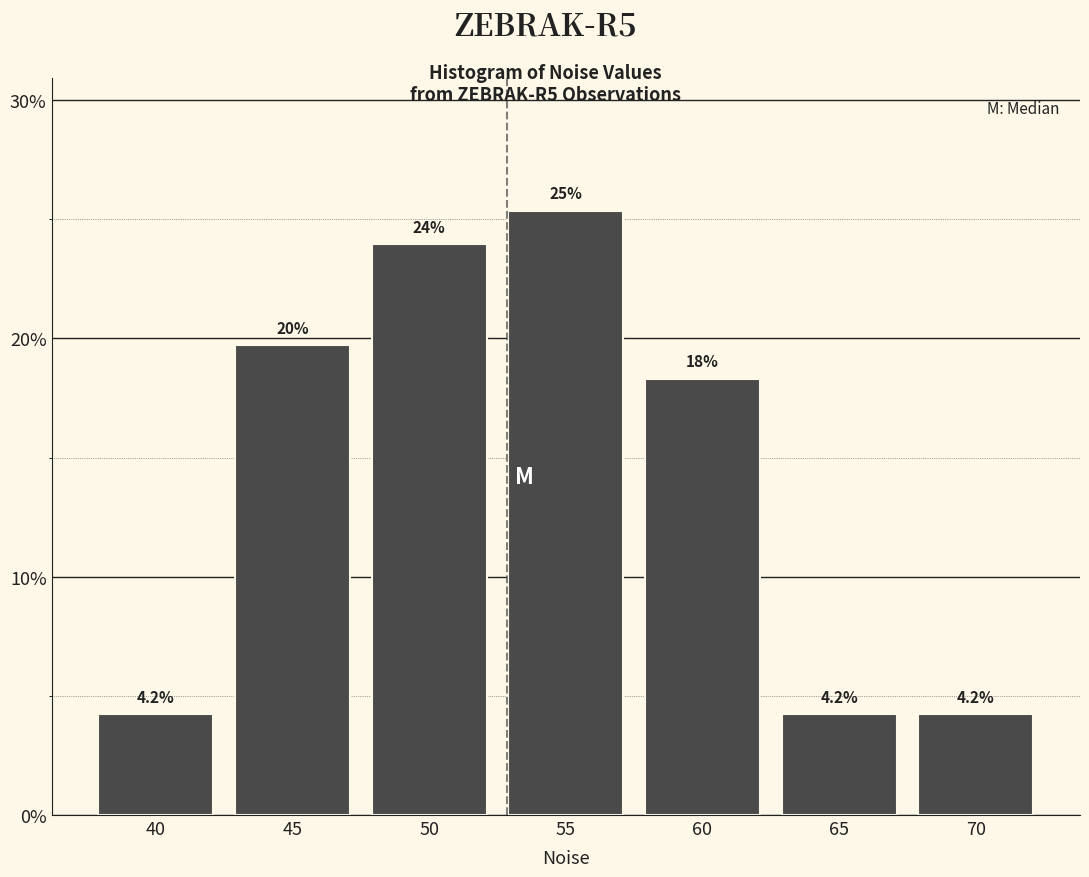

Reading left to right, what are all the values shown in this chart?

40=4.2	45=19.7	50=23.9	55=25.4	60=18.3	65=4.2	70=4.2